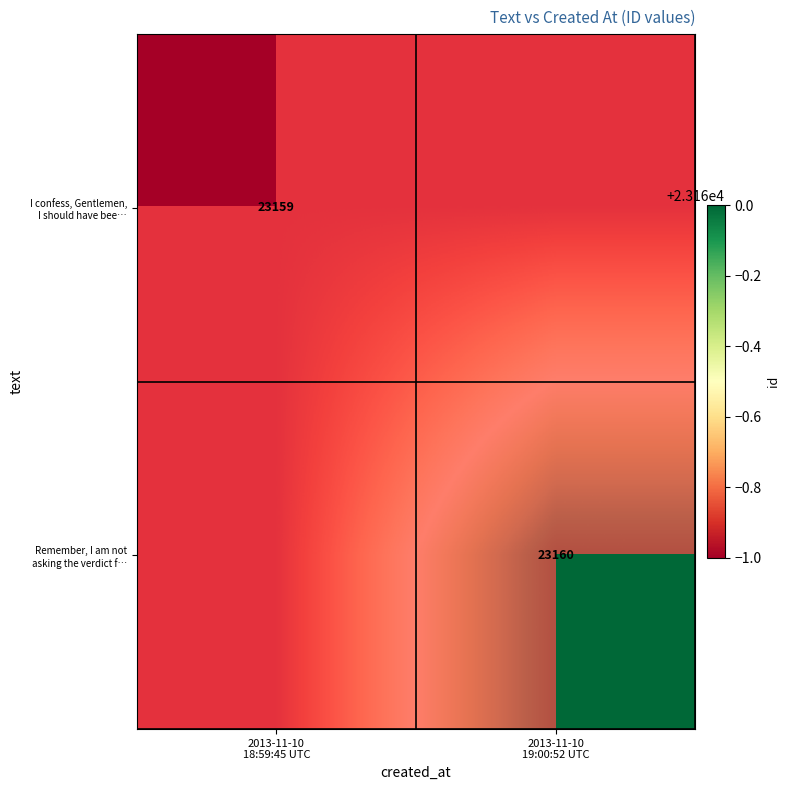

What is the minimum value for I confess, Gentlemen, I should have bee…?

23159